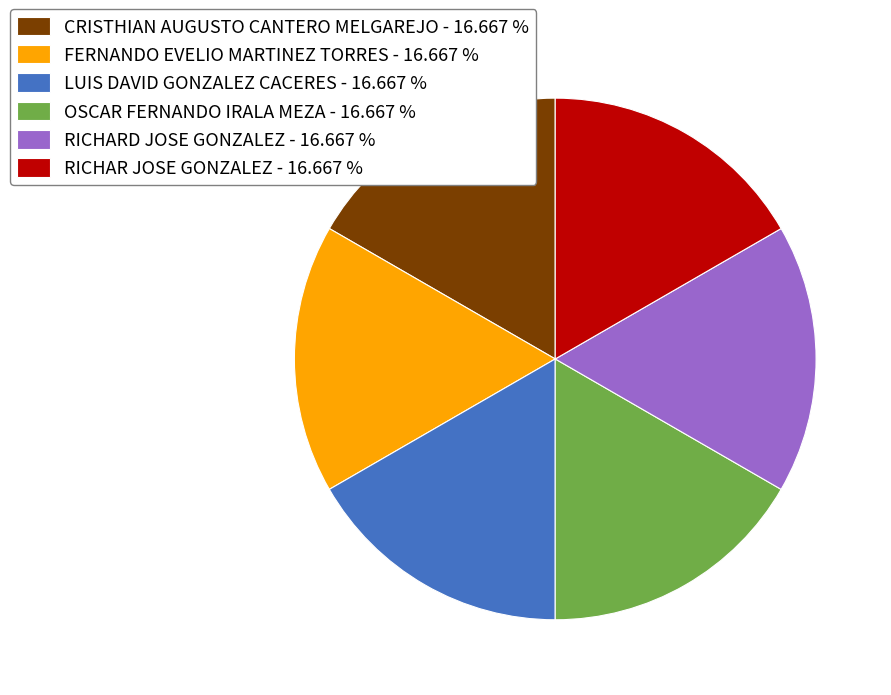

How many slices are in this pie chart?

6